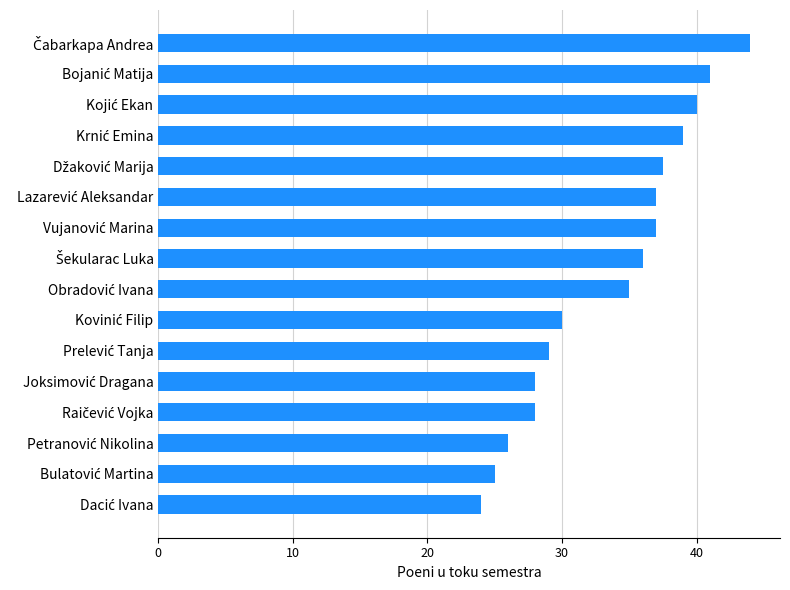

What is the maximum value shown in the chart?

44.0